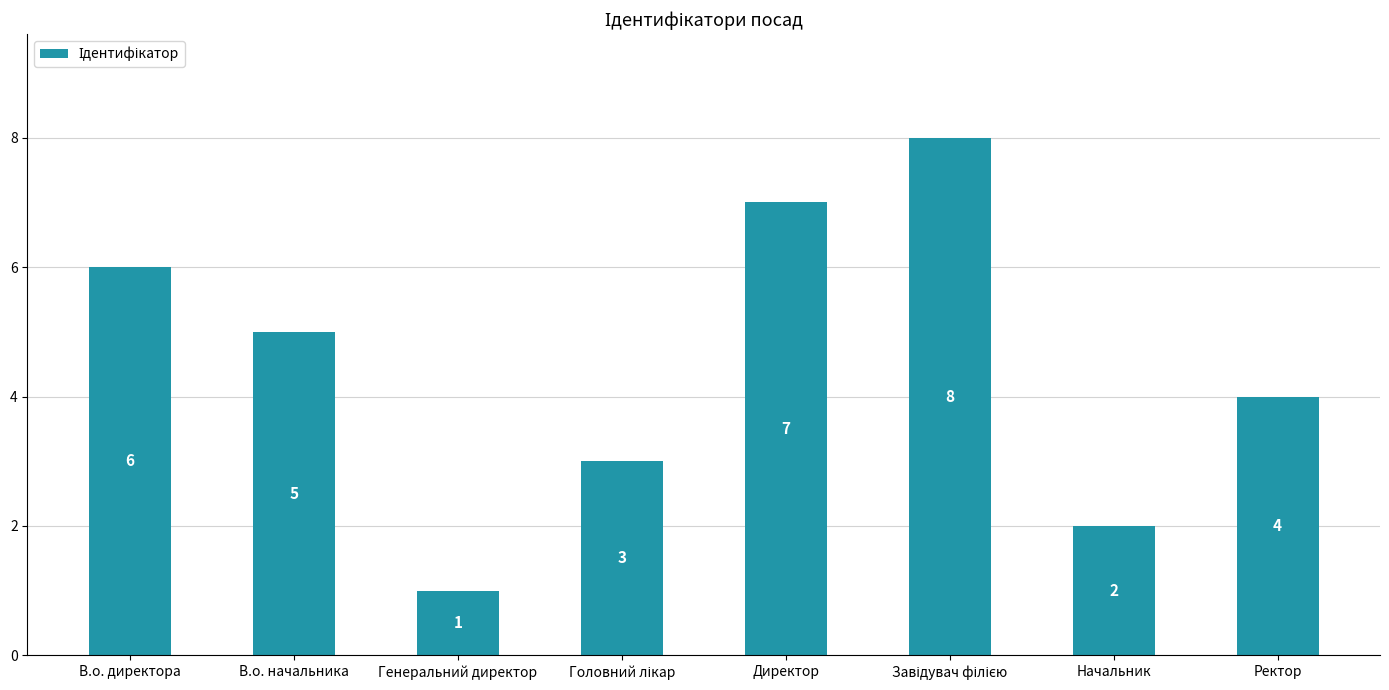

The value at Ректор is 4. True or false?

True